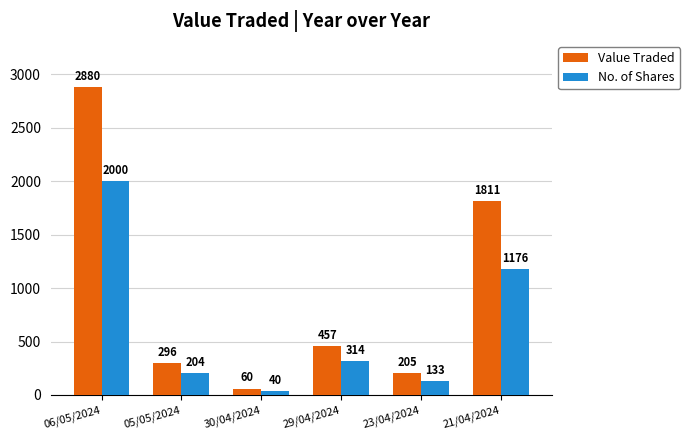

Are the bars horizontal?

No